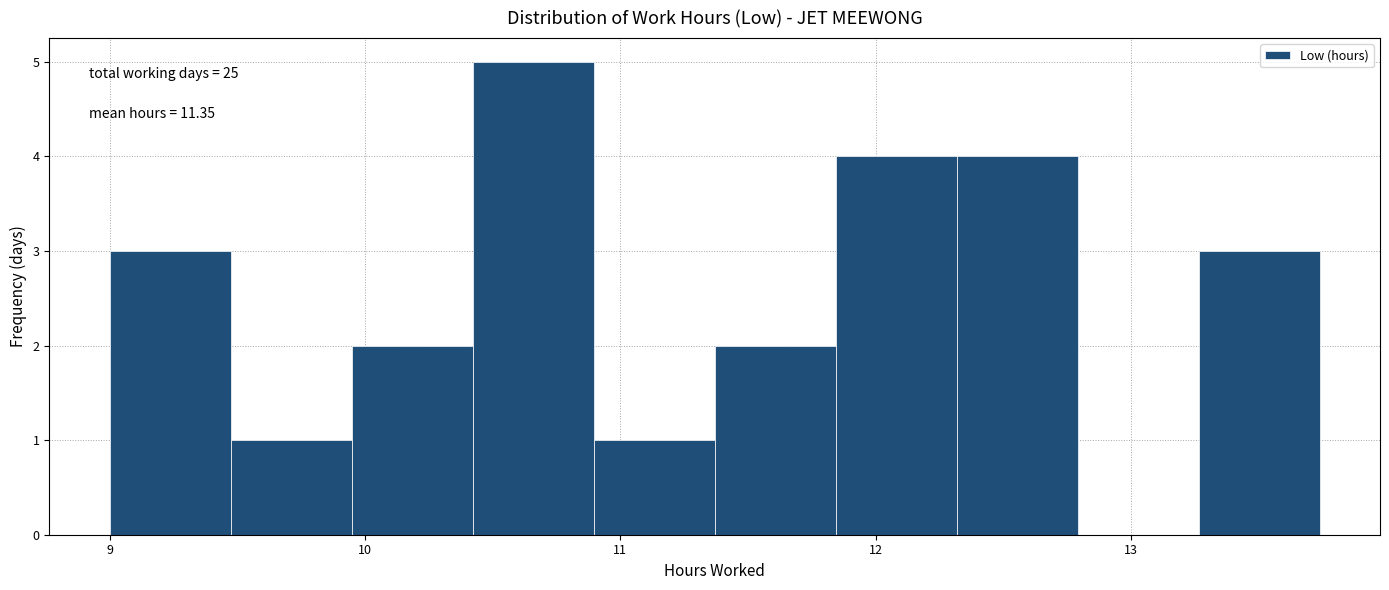

Over which range of the x-axis is the bar tallest?

10.4 to 10.9